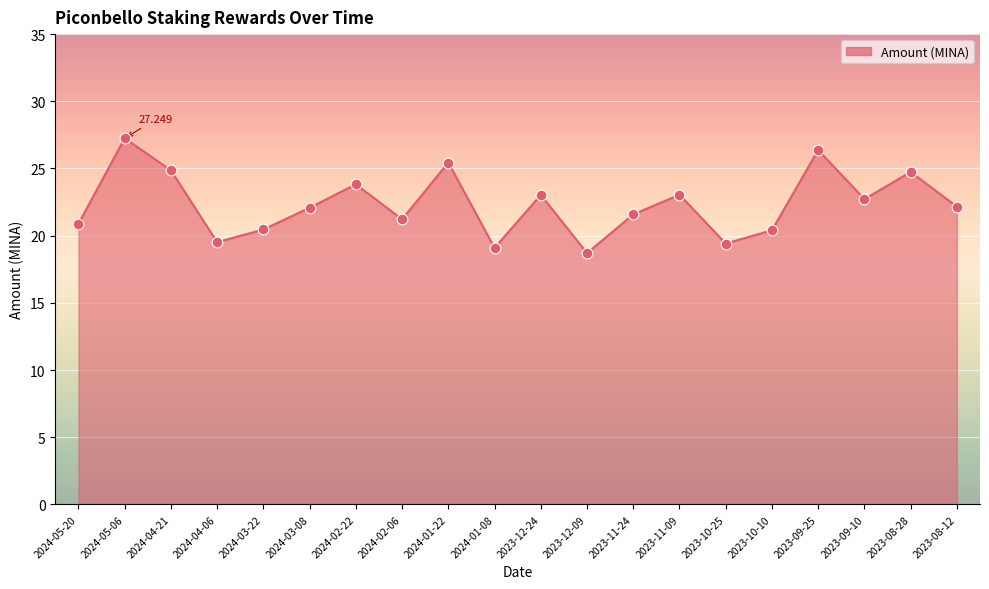

Which has a higher value, 2024-03-08 or 2023-11-09?

2023-11-09